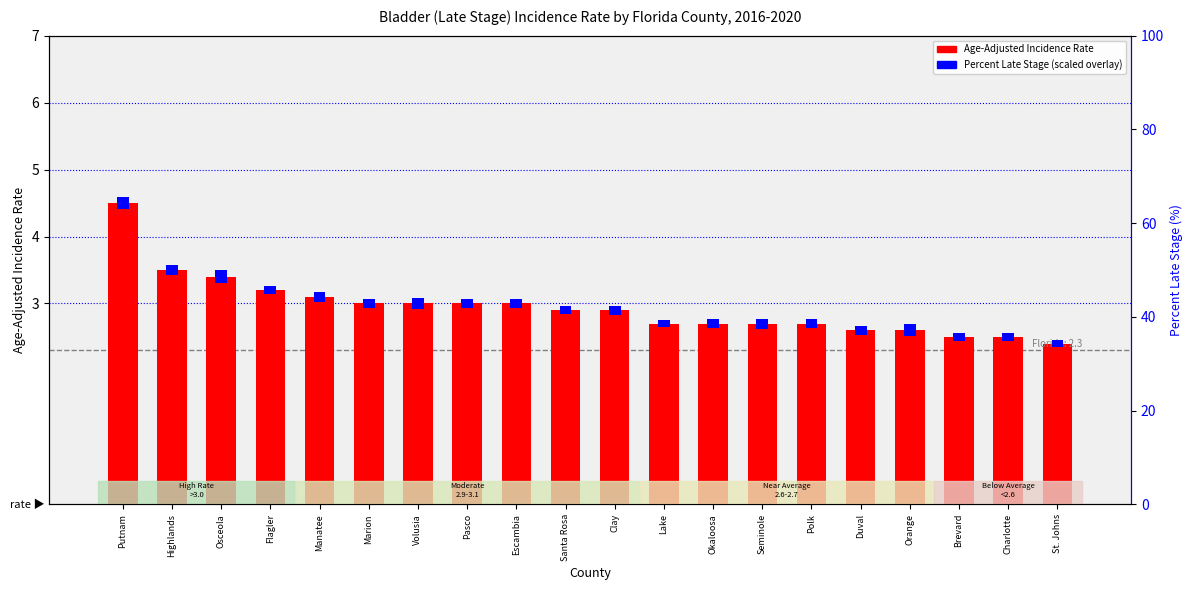

What is the maximum value shown in the chart?

4.5